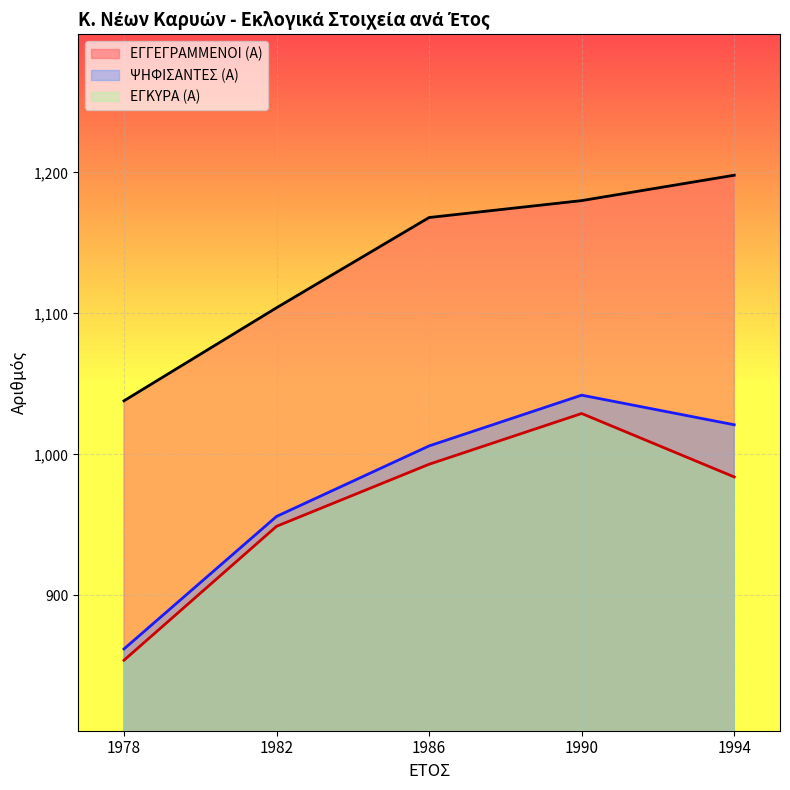

What is the total value across all series at 1978?

2754